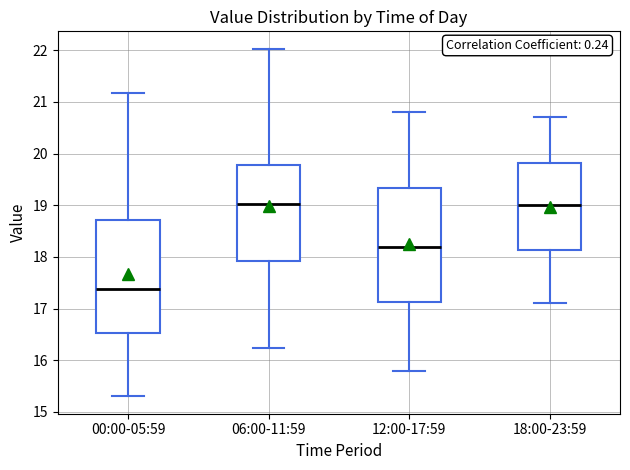

Where does the lower whisker of the box for 06:00-11:59 end on the y-axis? The values are not printed on the chart, so give them approximately, as read against the axis.

16.2